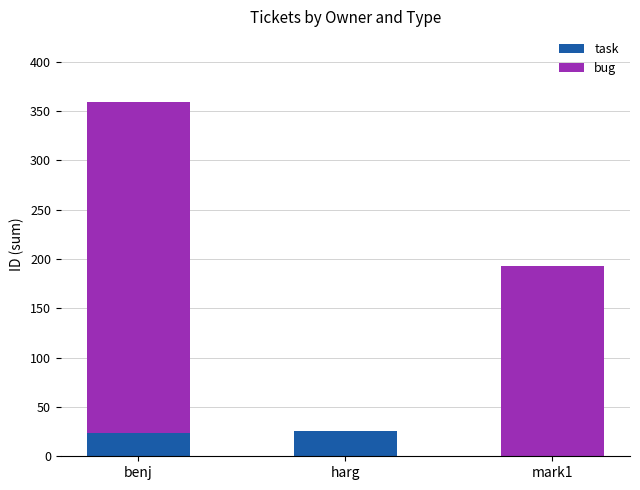

How many values in task are above zero?

2